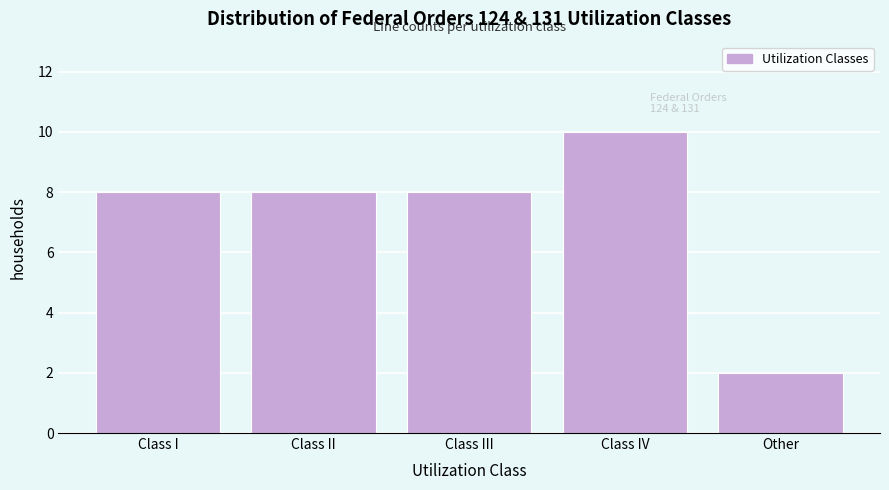

Reading left to right, transcribe all the data shown in this chart.

8	8	8	10	2